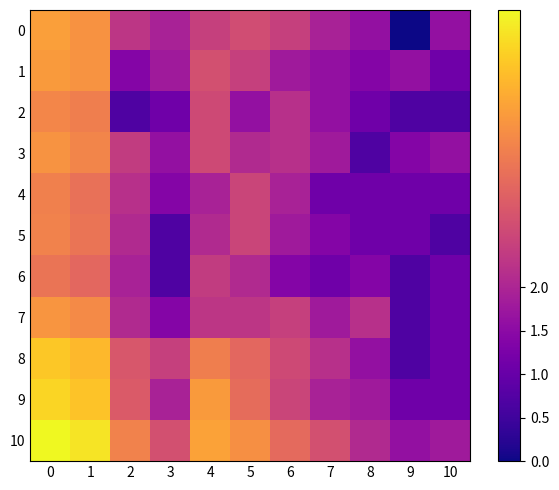

At how many categories does at least one series exceed 1?

11